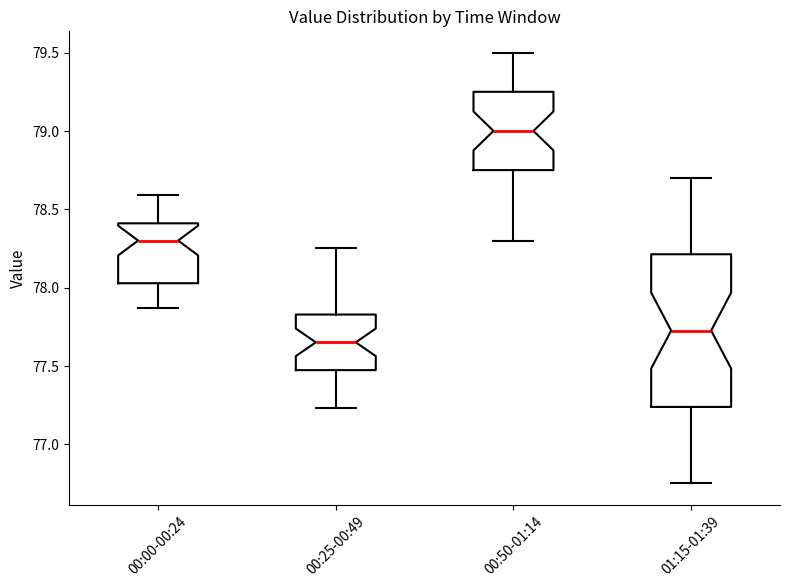

Which box has the lowest median line?

00:25-00:49